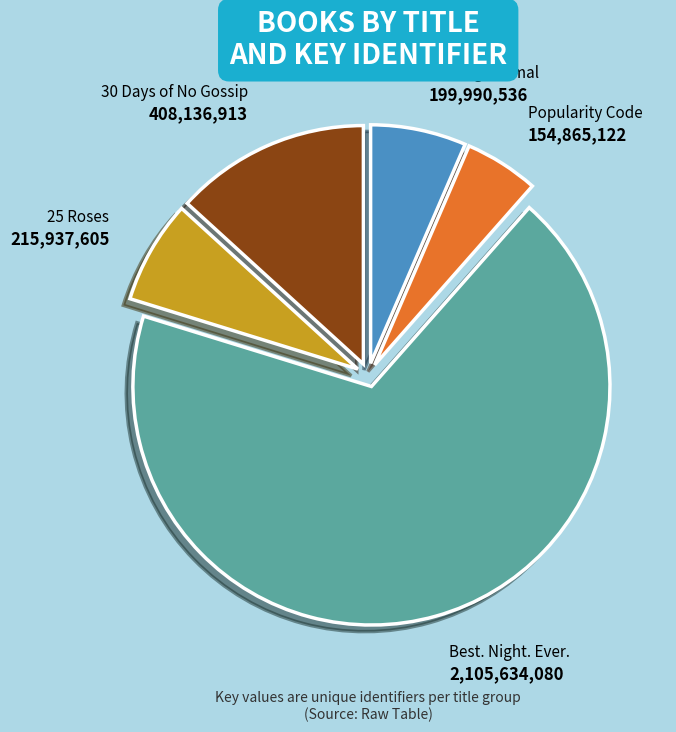

Which category has the smallest portion of the pie?

Popularity Code